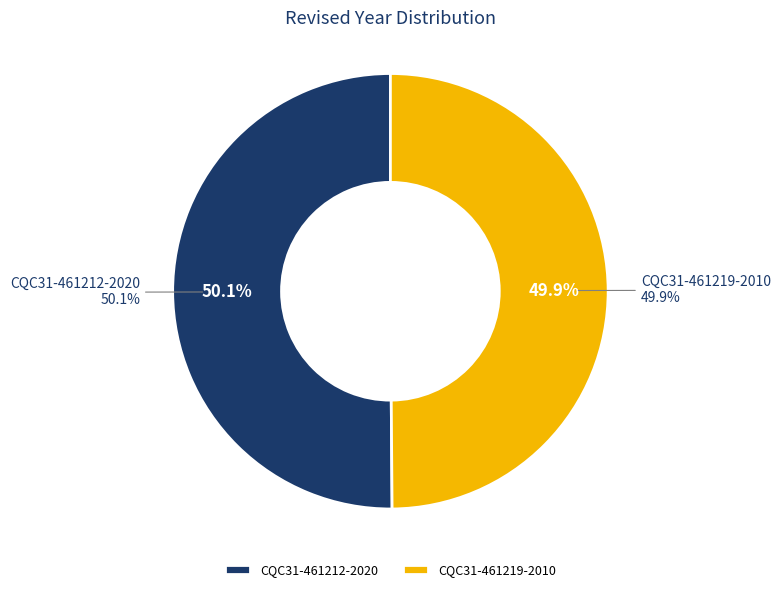

Combined, do CQC31-461219-2010 and CQC31-461212-2020 account for over 50%?

Yes